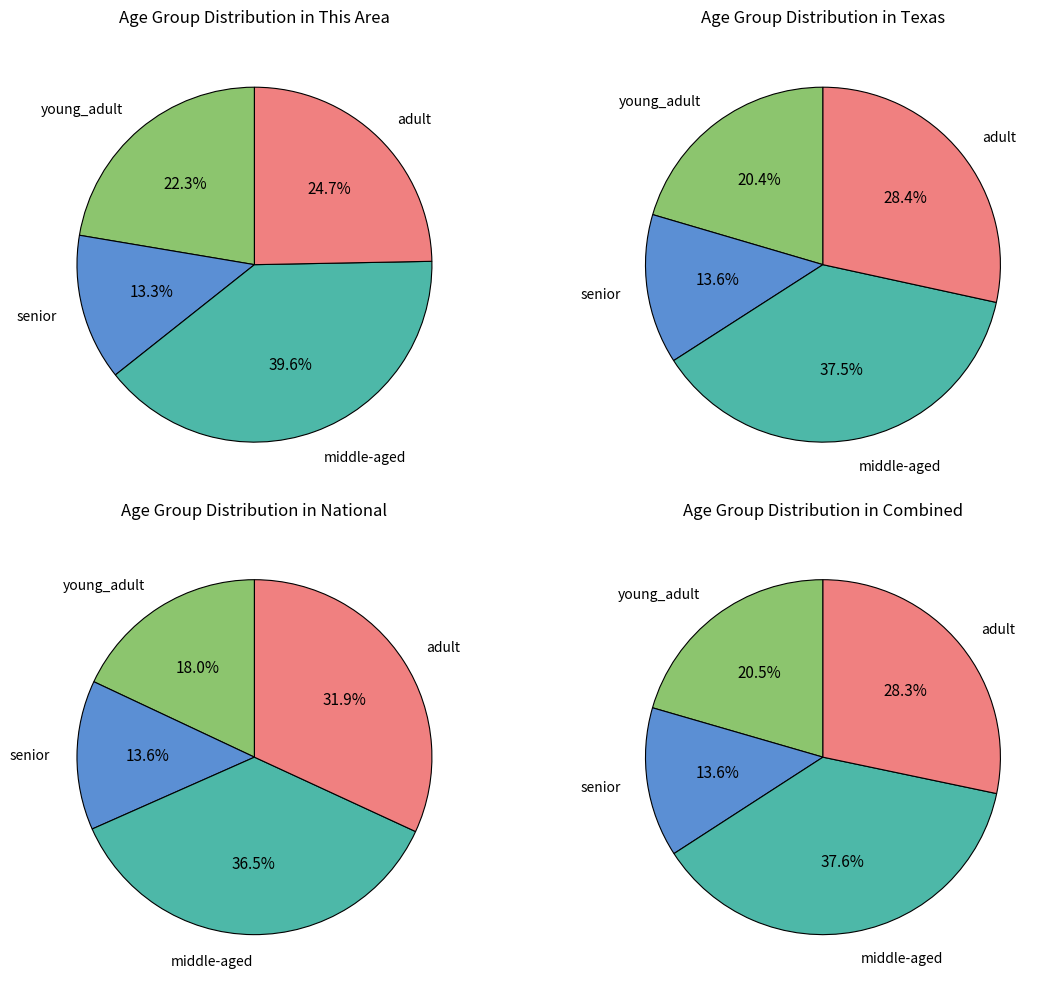

Is there any slice that represents more than half of the pie?

No